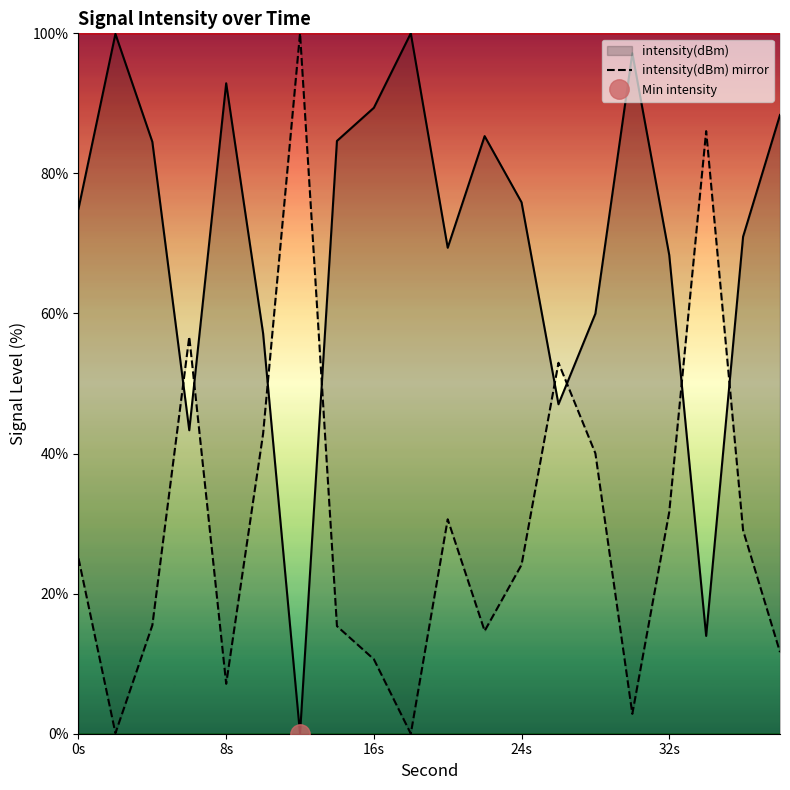

True or false: intensity(dBm) and intensity(dBm) mirror intersect in this chart.

True